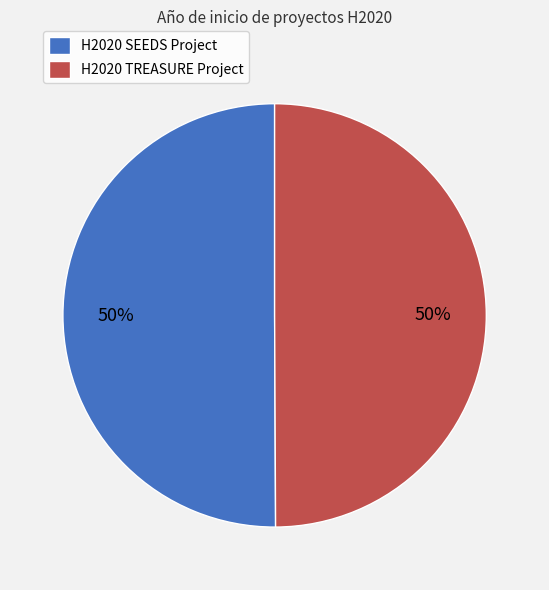

Combined, do H2020 SEEDS Project and H2020 TREASURE Project account for over 50%?

Yes